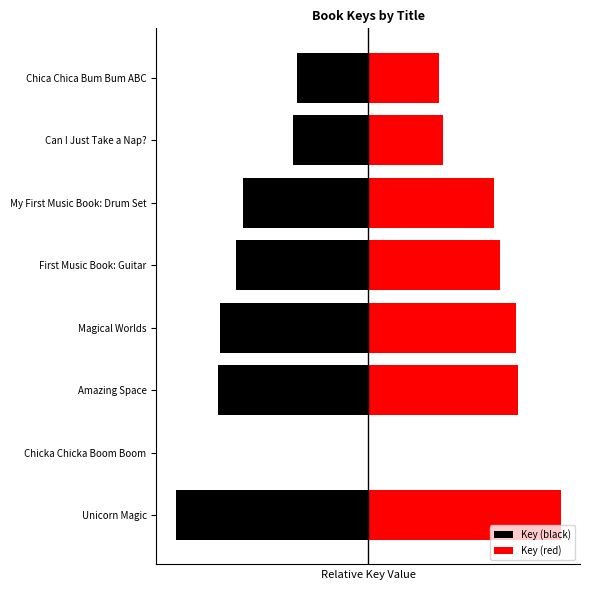

Does the chart contain any negative values?

Yes